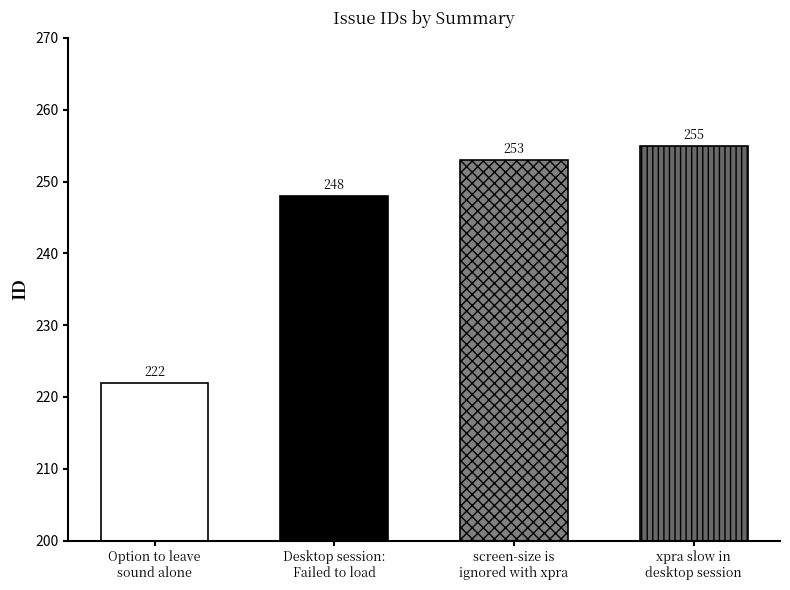

Reading left to right, extract all data points from this chart.

222	248	253	255